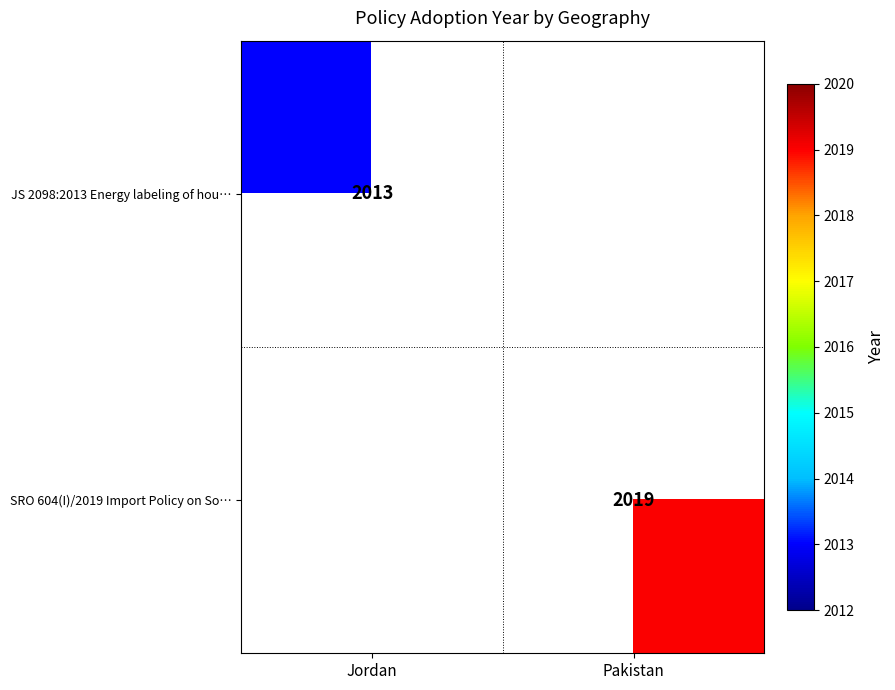

Is the value of SRO 604(I)/2019 Import Policy on So… at Pakistan greater than the value of JS 2098:2013 Energy labeling of hou… at Jordan?

Yes